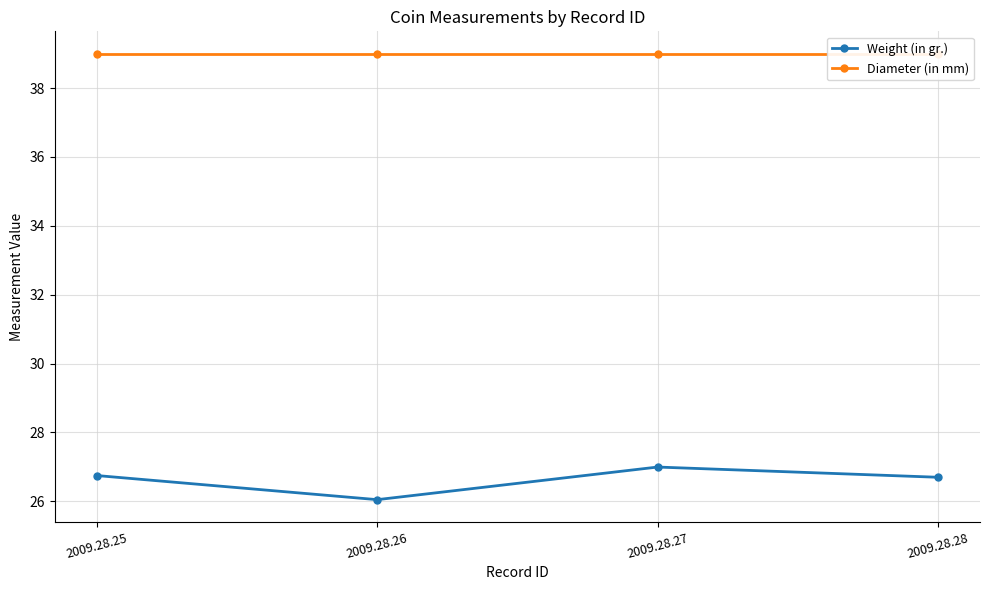

At which category does the chart reach its peak across all series?

2009.28.25